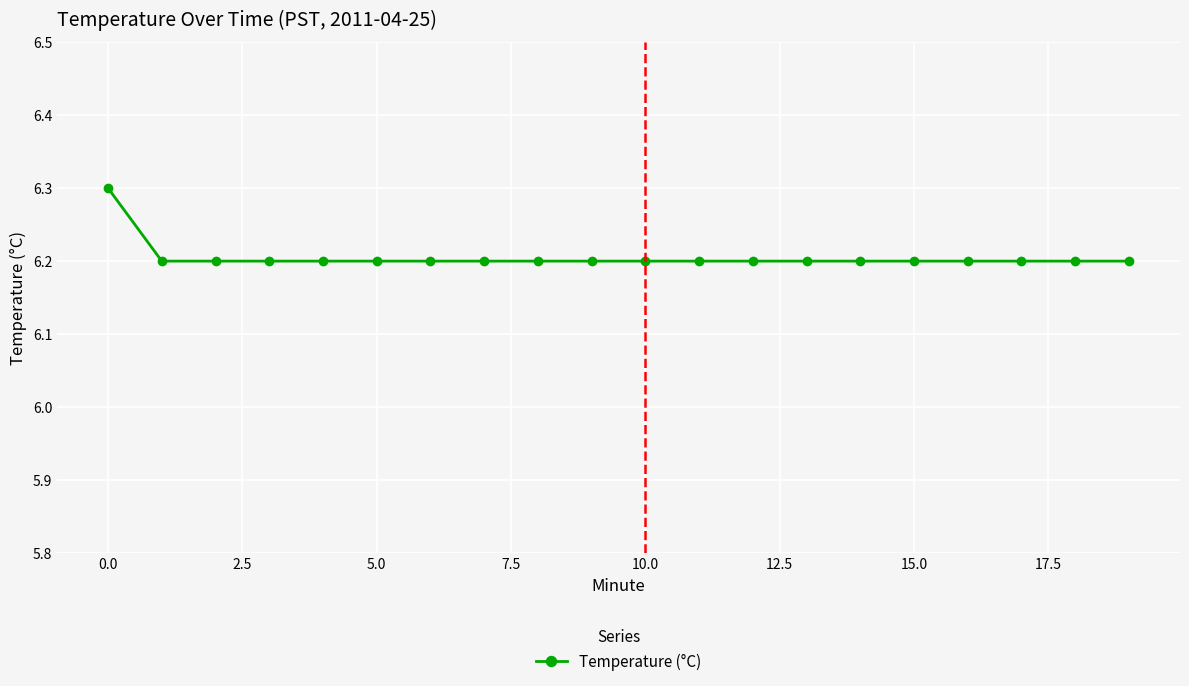

What is the value of the 5th point from the left?

6.2